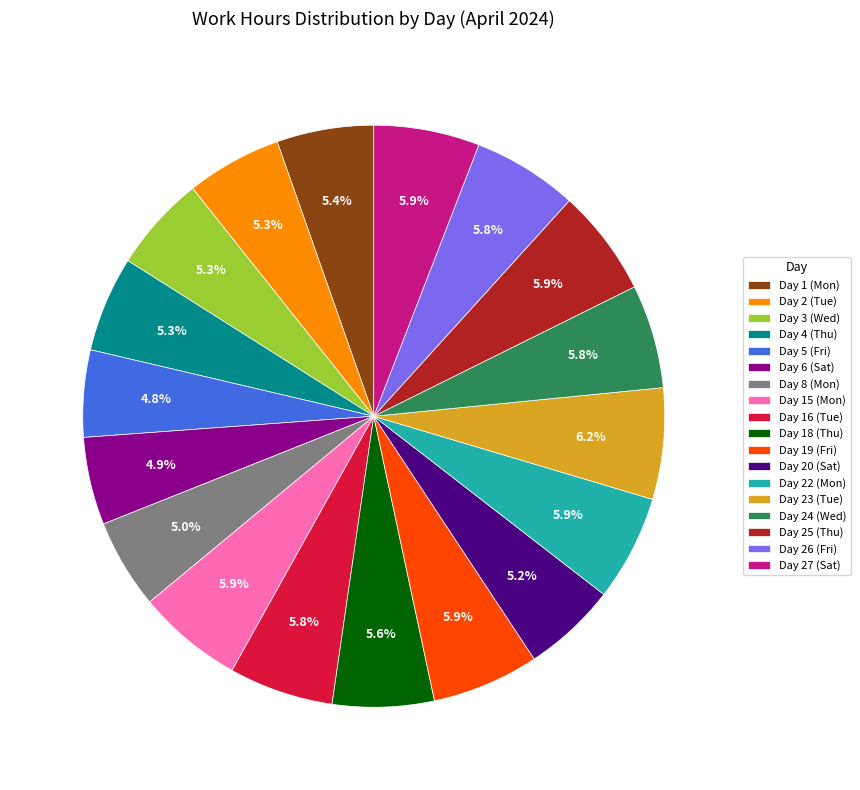

Between Day 19 (Fri) and Day 2 (Tue), which is larger?

Day 19 (Fri)